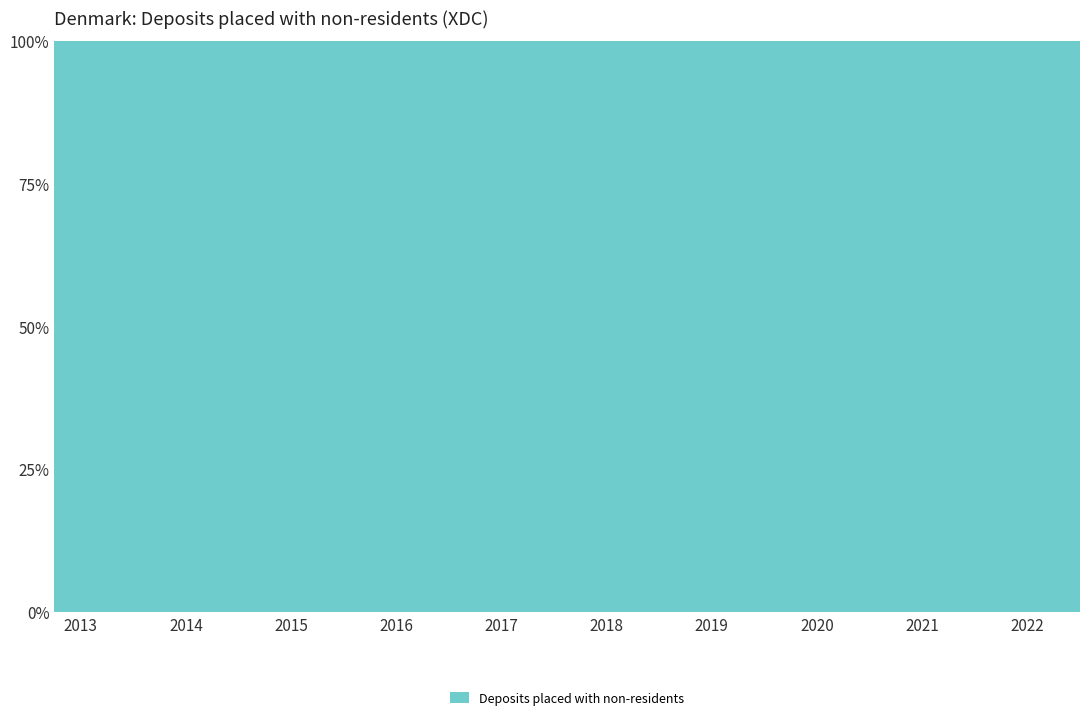

How many lines are shown in the chart?

1